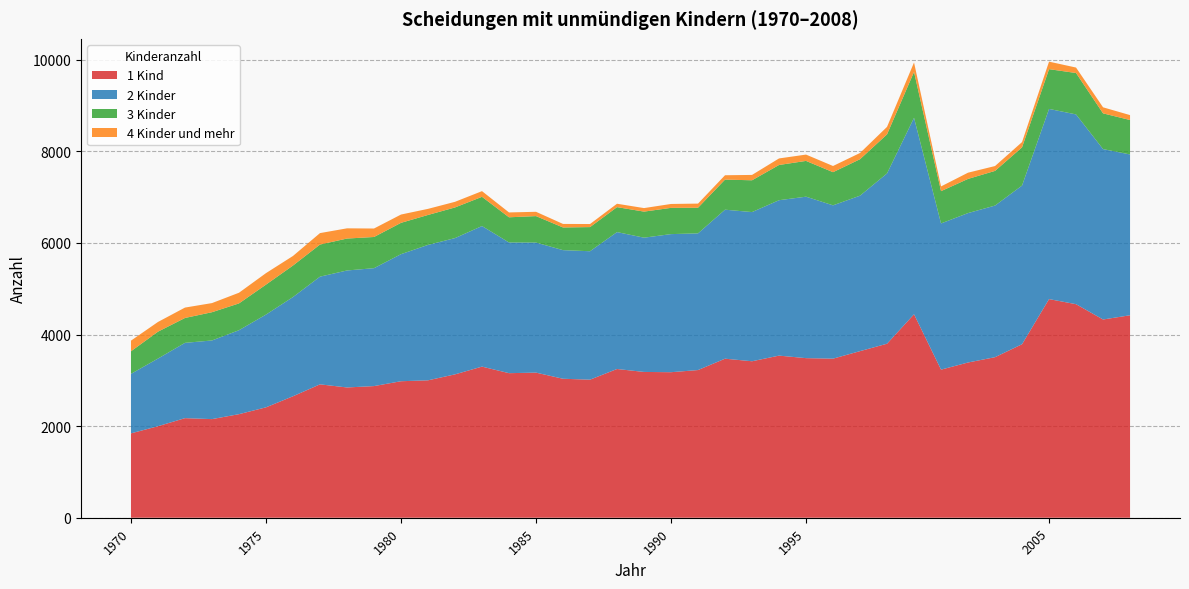

Reading left to right, transcribe all the data shown in this chart.

1 Kind: 1842	1998	2174	2153	2261	2410	2652	2912	2844	2874	2980	3000	3130	3299	3156	3168	3034	3014	3247	3183	3177	3224	3472	3416	3539	3484	3473	3637	3799	4442	3233	3389	3505	3788	4773	4662	4328	4420
2 Kinder: 1299	1477	1644	1717	1833	2025	2166	2351	2554	2574	2774	2956	2975	3069	2853	2839	2808	2804	2989	2931	3015	2984	3253	3257	3393	3525	3347	3394	3718	4289	3192	3262	3310	3464	4152	4143	3720	3511
3 Kinder: 493	587	543	617	585	654	688	701	697	681	684	654	669	638	550	578	495	527	545	569	573	560	657	694	769	781	724	796	853	1002	705	746	757	834	868	904	780	752
4 Kinder und mehr: 232	212	227	199	233	251	209	250	223	185	181	133	123	124	106	94	77	67	74	77	85	90	95	117	143	138	135	136	163	206	103	136	106	115	164	119	132	107